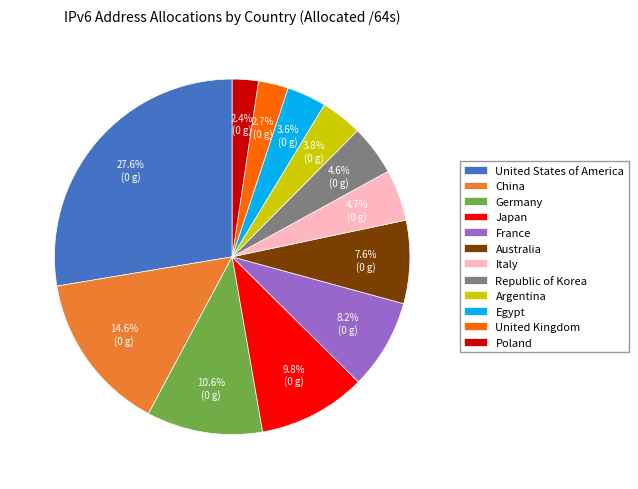

Does Egypt represent more than half of the total?

No